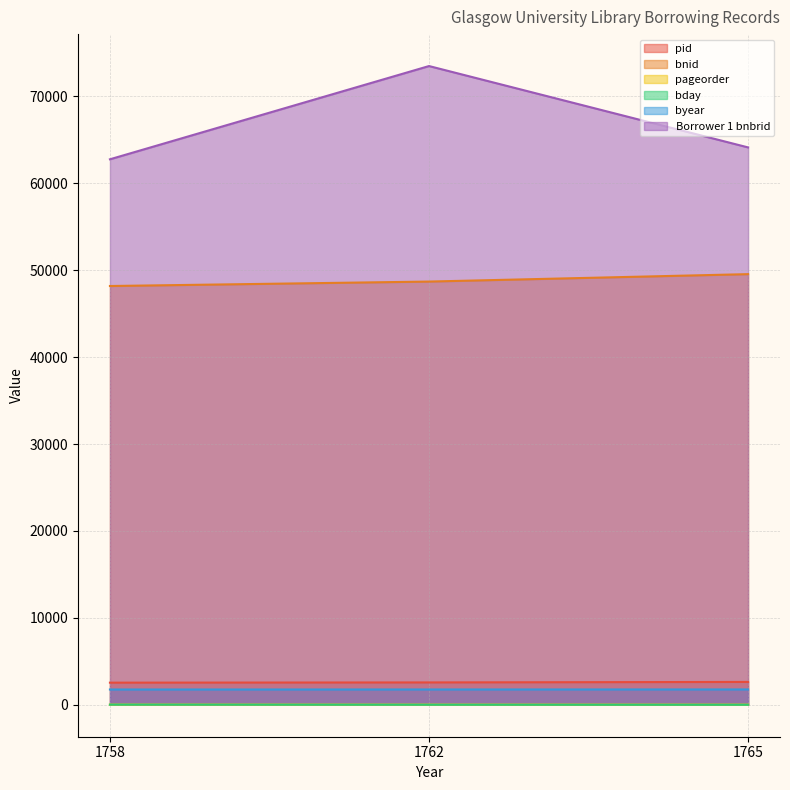

Reading right to left, list all the values displayed in this chart.

pid: 1765=2630	1762=2572	1758=2546
bnid: 1765=49558	1762=48703	1758=48191
pageorder: 1765=16	1762=17	1758=19
bday: 1765=2	1762=7	1758=18
byear: 1765=1765	1762=1762	1758=1758
Borrower 1 bnbrid: 1765=64141	1762=73504	1758=62774